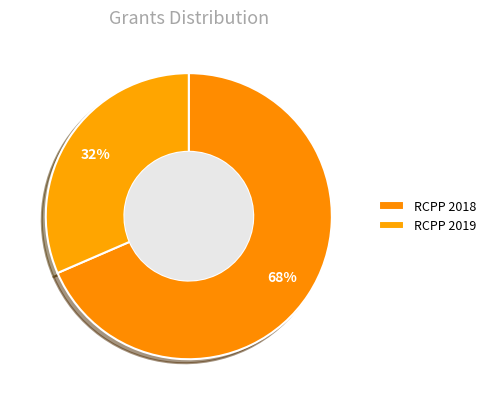

Which slice is the largest?

RCPP 2018